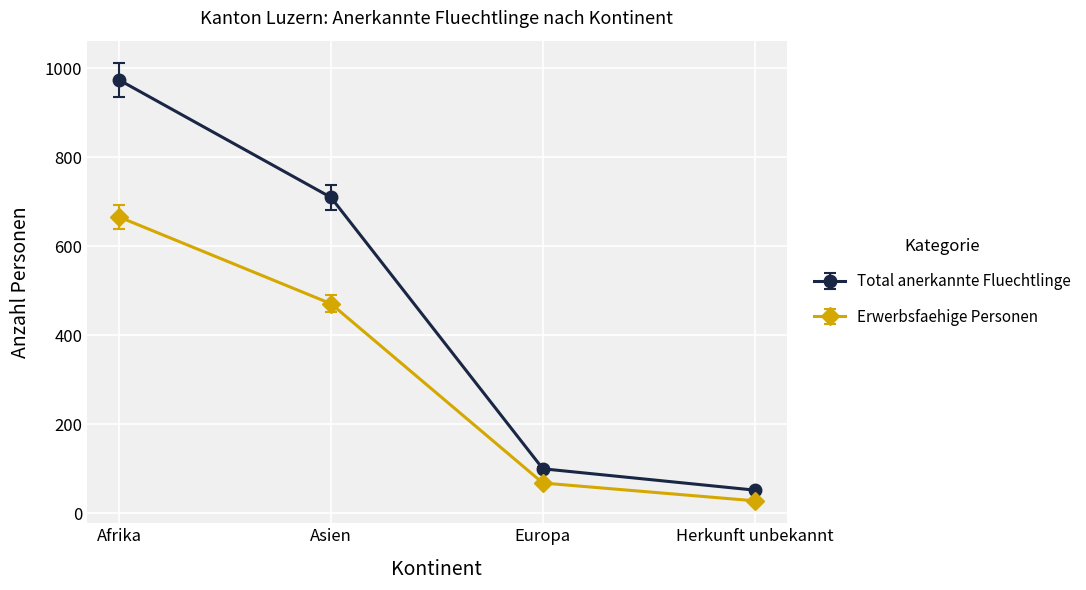

What is the difference between the highest and lowest values at Herkunft unbekannt?

24